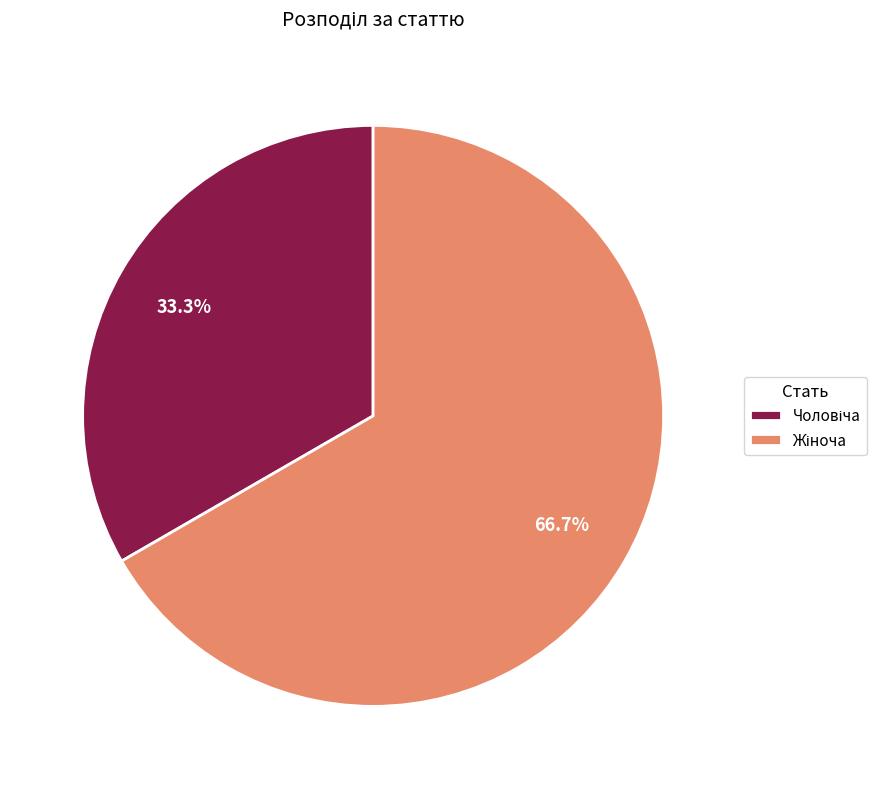

Is there a majority slice in this chart?

Yes